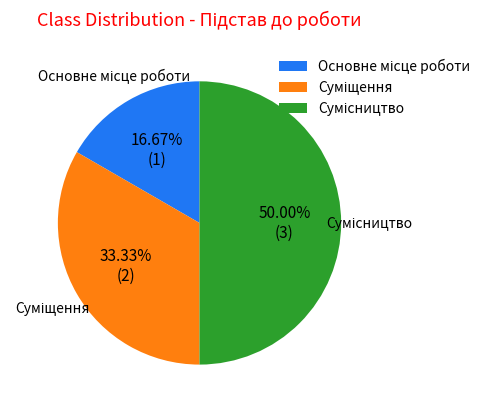

What is the largest slice in the pie chart?

Сумісництво